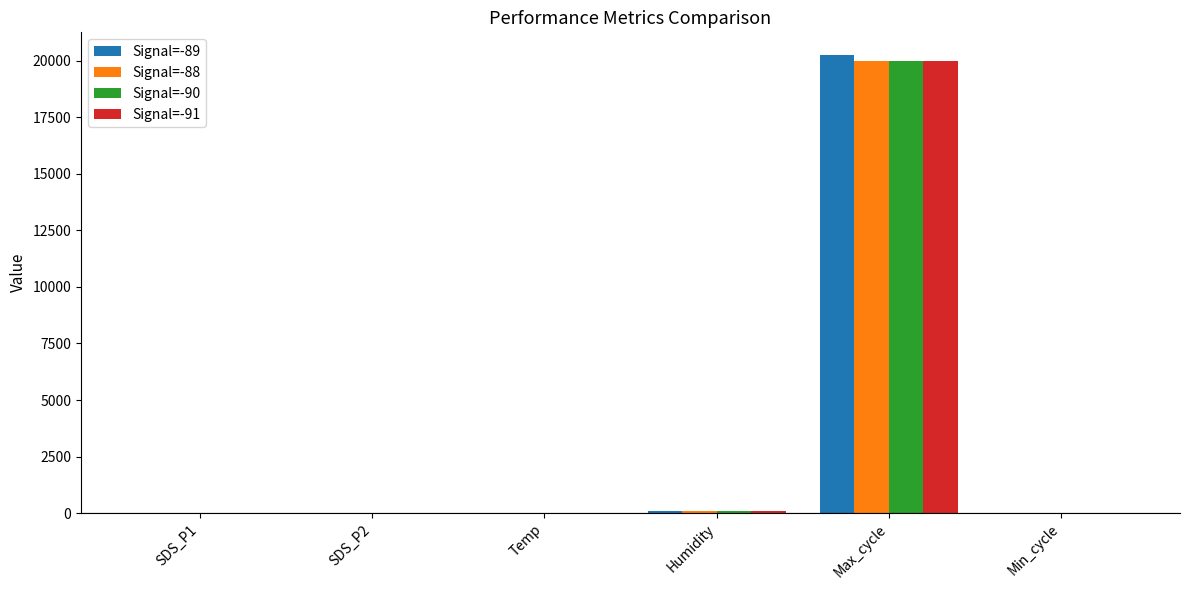

Which series has the widest spread of values?

Signal=-89